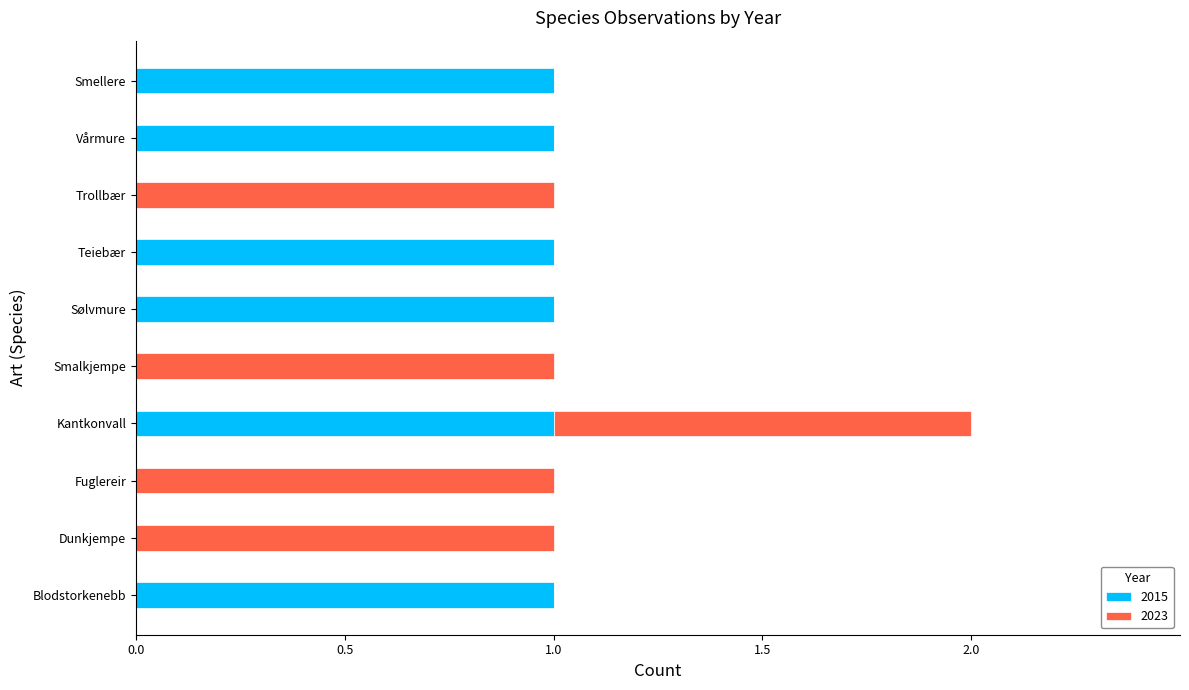

How many series are shown in this chart?

2